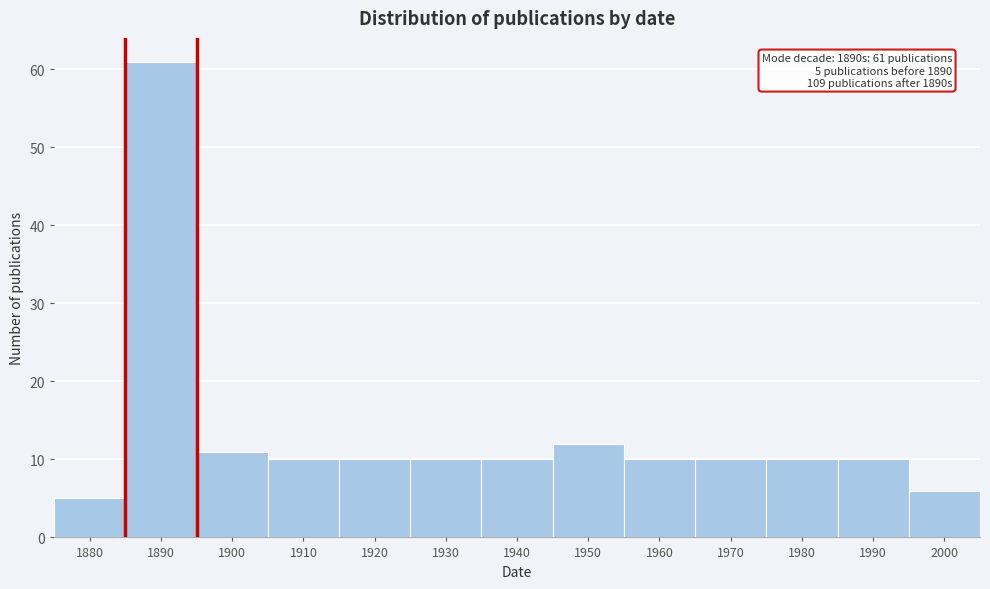

Reading right to left, extract all data points from this chart.

6	10	10	10	10	12	10	10	10	10	11	61	5